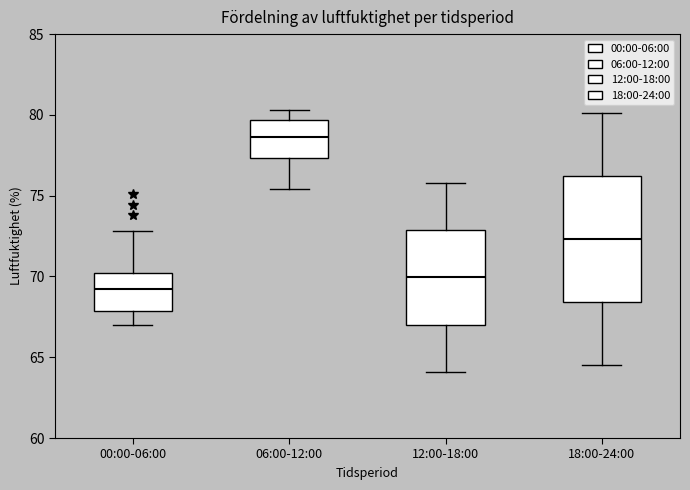

Reading left to right, transcribe this box plot: for each box, give where its median line is, the range the box spans, and where its two whiskers end, as read against the y-axis. The values are not printed on the chart, so give them approximately, as read against the axis.

00:00-06:00: median 69.5, box 68.0 to 70.0, whiskers 67.0 to 73.0
06:00-12:00: median 78.5, box 77.5 to 79.5, whiskers 75.5 to 80.5
12:00-18:00: median 70.0, box 67.0 to 73.0, whiskers 64.0 to 76.0
18:00-24:00: median 72.5, box 68.5 to 76.0, whiskers 64.5 to 80.0